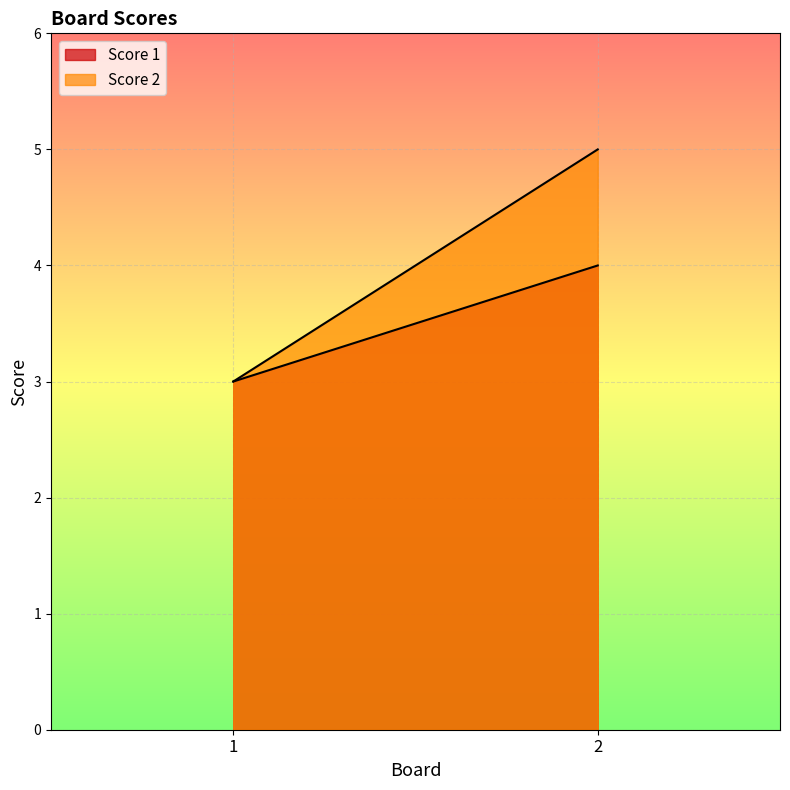

What is the smallest value displayed?

3